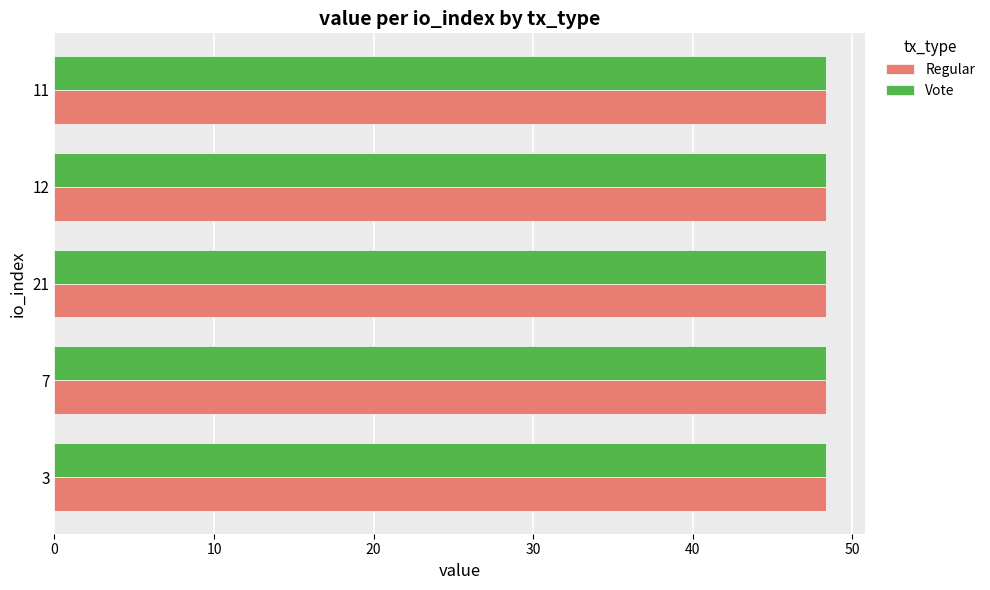

At how many categories does at least one series exceed 48?

5